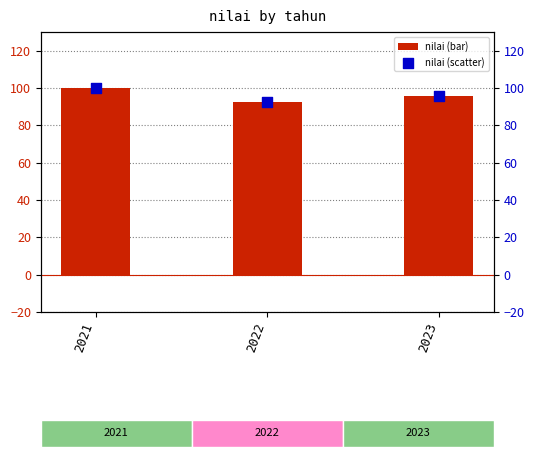

Which series contains the lowest Y value?

nilai (bar)